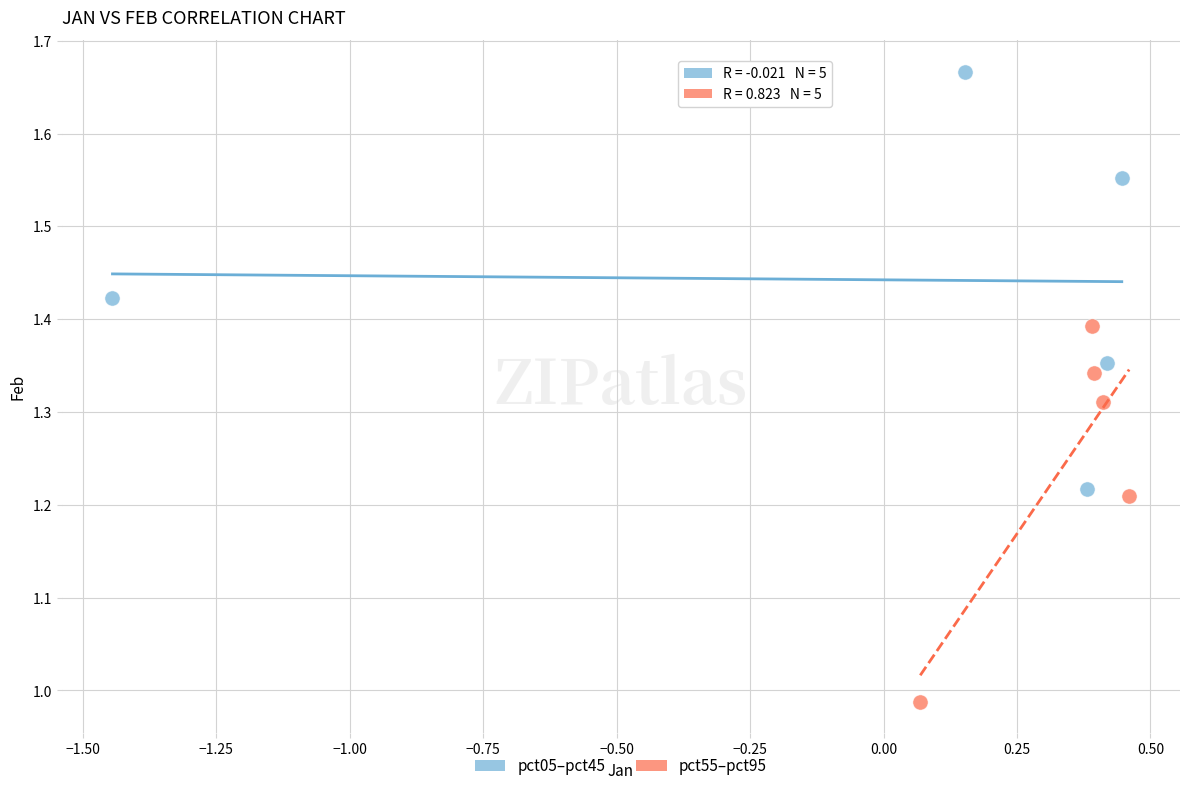

Which series has the widest spread of Y values?

pct05–pct45